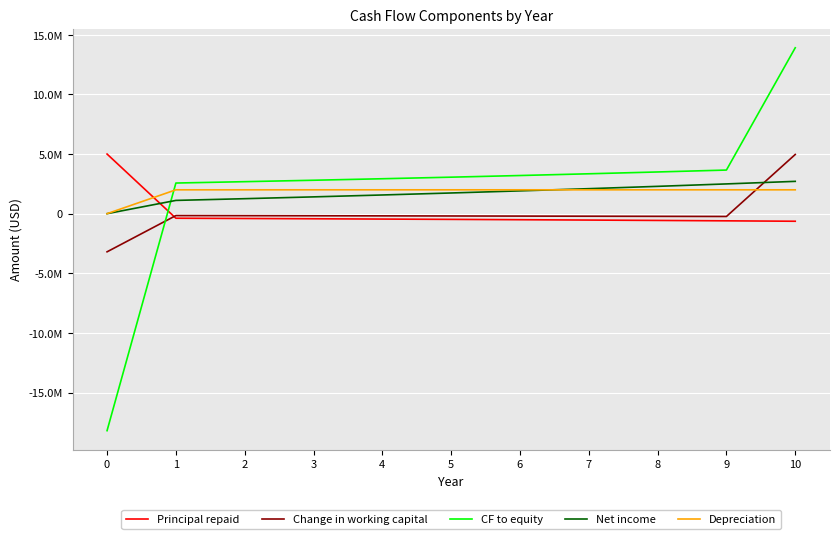

At which label does Depreciation reach its peak?

1